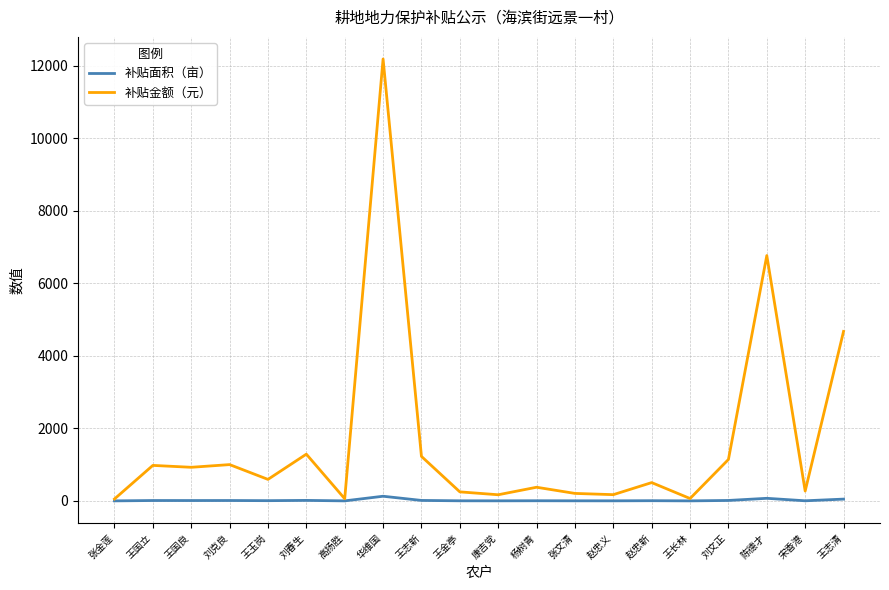

At which label does 补贴金额（元） reach its peak?

华维国